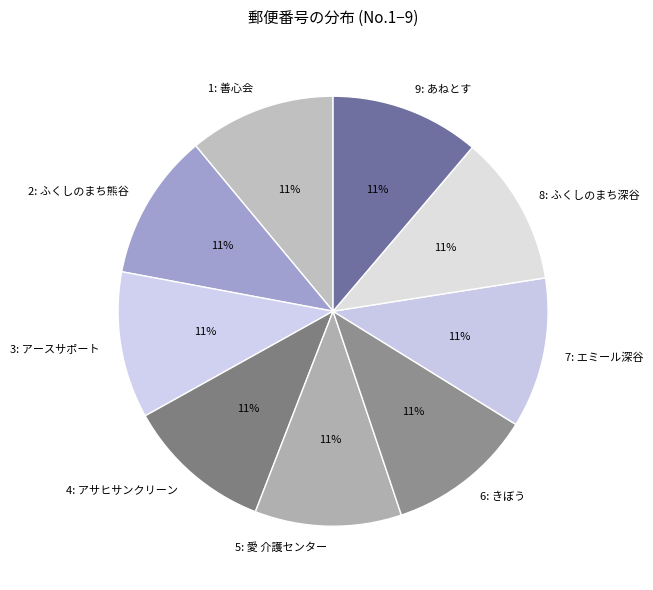

True or false: 1 accounts for 11% of the total.

True